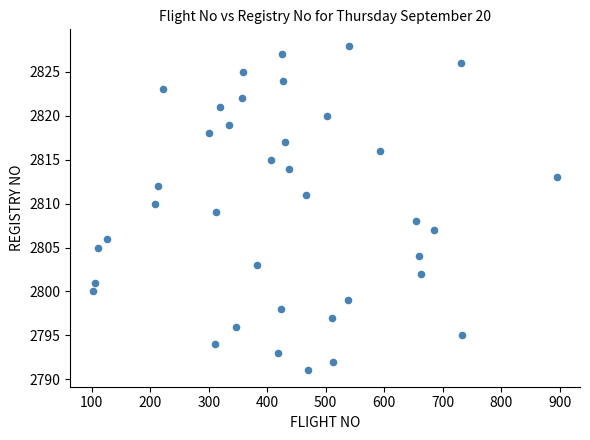

What is the range of Y values (max minus min)?

37